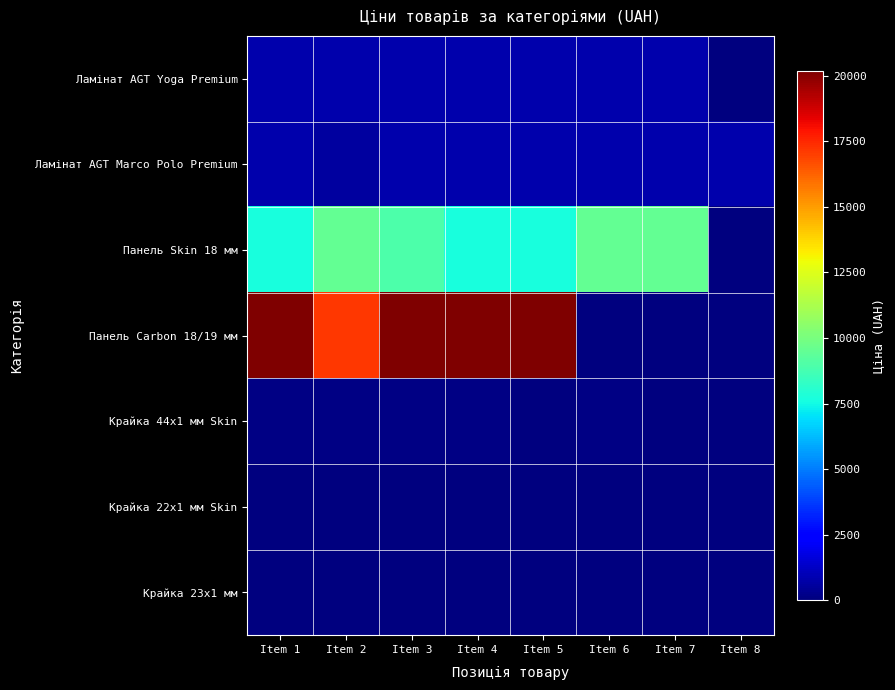

Reading left to right, list all the values displayed in this chart.

Ламінат AGT Yoga Premium: Item 1=827.6	Item 2=827.6	Item 3=827.6	Item 4=827.6	Item 5=827.6	Item 6=827.6	Item 7=827.6	Item 8=0.0
Ламінат AGT Marco Polo Premium: Item 1=857.9	Item 2=557.6	Item 3=857.9	Item 4=857.9	Item 5=857.9	Item 6=857.9	Item 7=857.9	Item 8=857.9
Панель Skin 18 мм: Item 1=7680.9	Item 2=9488.2	Item 3=8955.1	Item 4=7680.9	Item 5=7680.9	Item 6=9488.2	Item 7=9488.2	Item 8=0.0
Панель Carbon 18/19 мм: Item 1=20186.0	Item 2=17165.0	Item 3=20186.0	Item 4=20186.0	Item 5=20186.0	Item 6=0.0	Item 7=0.0	Item 8=0.0
Крайка 44x1 мм Skin: Item 1=115.4	Item 2=115.4	Item 3=115.4	Item 4=115.4	Item 5=31.9	Item 6=115.4	Item 7=32.3	Item 8=0.0
Крайка 22x1 мм Skin: Item 1=57.7	Item 2=57.7	Item 3=57.7	Item 4=0.0	Item 5=0.0	Item 6=0.0	Item 7=0.0	Item 8=0.0
Крайка 23x1 мм: Item 1=32.0	Item 2=42.9	Item 3=0.0	Item 4=0.0	Item 5=0.0	Item 6=0.0	Item 7=0.0	Item 8=0.0